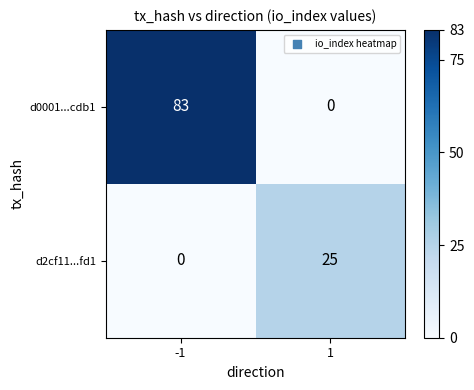

True or false: d2cf11...fd1 has a value of 10 at -1.

False